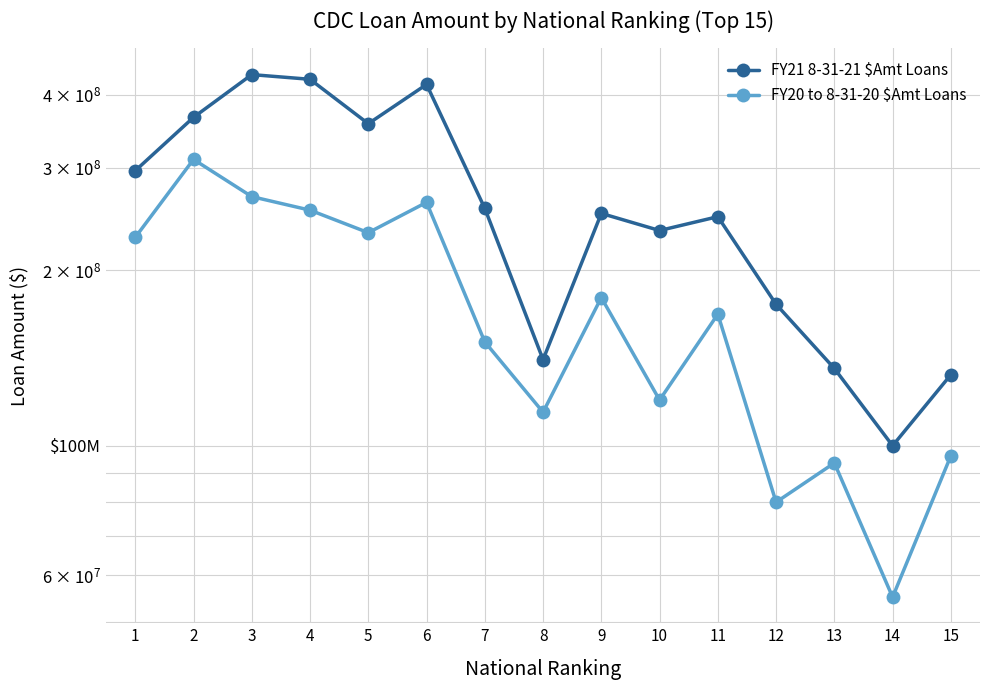

What is the value of the FY21 8-31-21 $Amt Loans point at the 6th from the left?

416670000